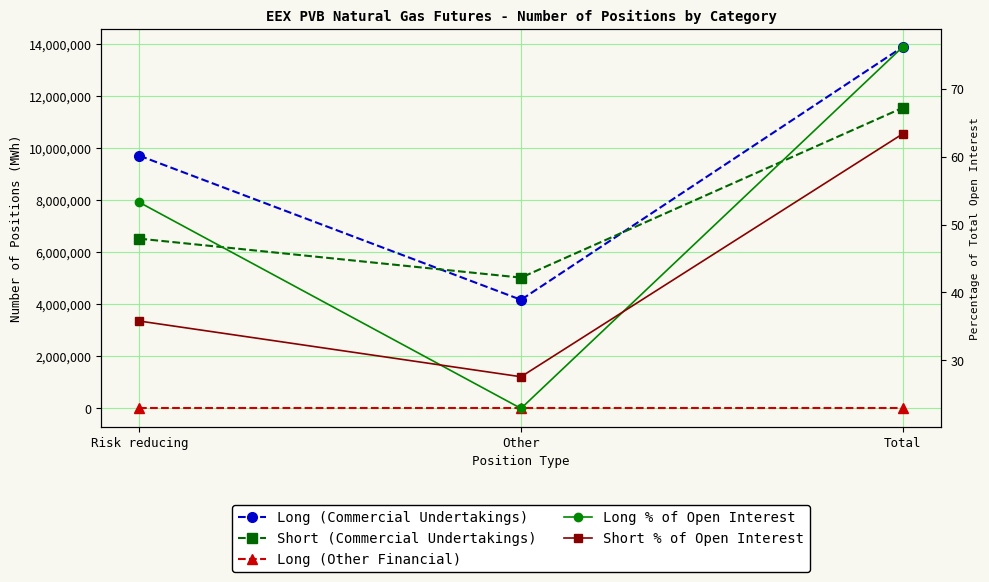

What is the maximum value for Long (Commercial Undertakings)?

13881536.0